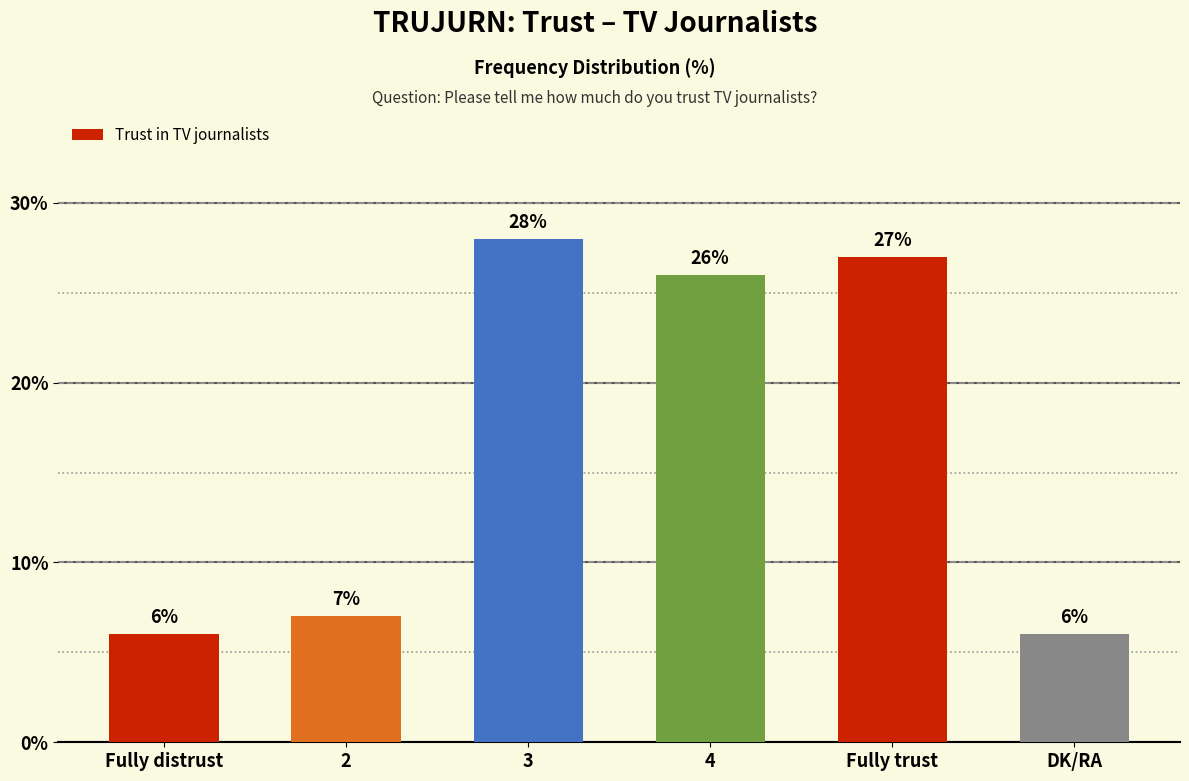

The chart shows a value of 28 at 3. True or false?

True